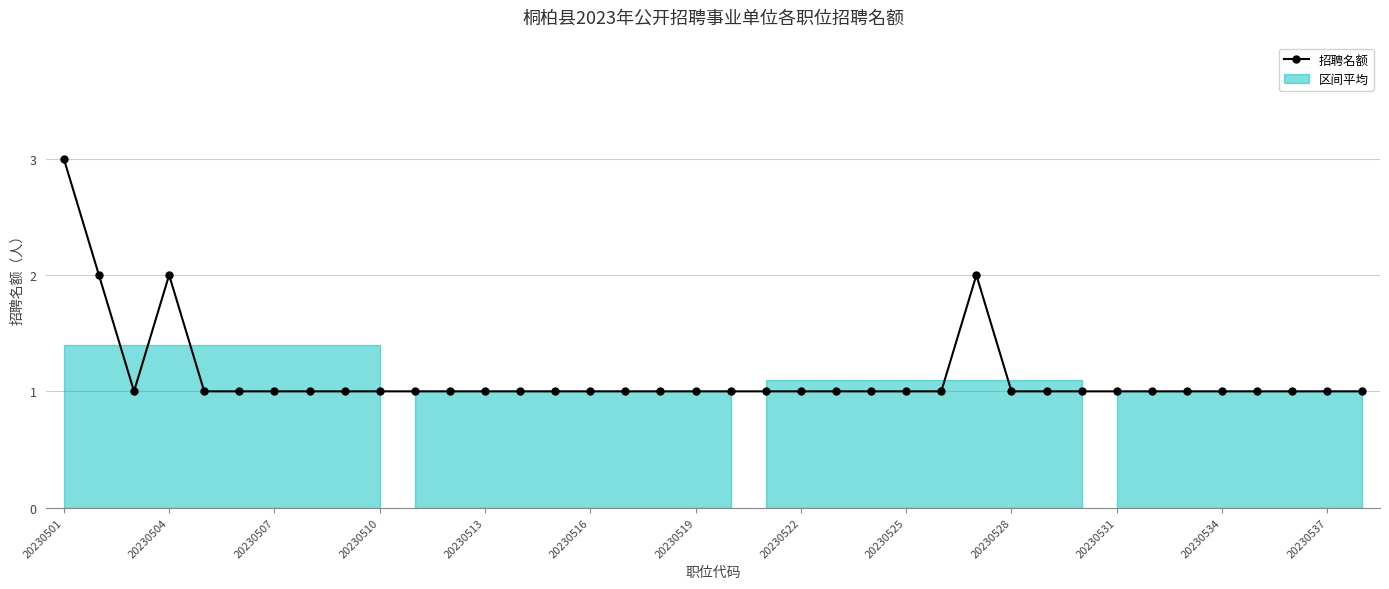

How many interior local peaks (higher than both neighbors) does the data have?

2